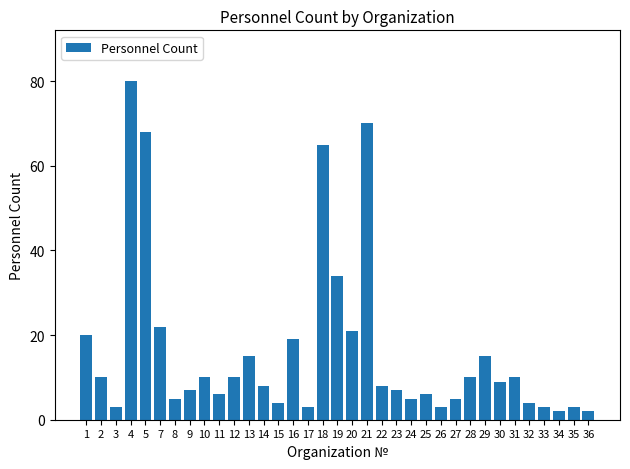

What is the approximate value at 18?

65